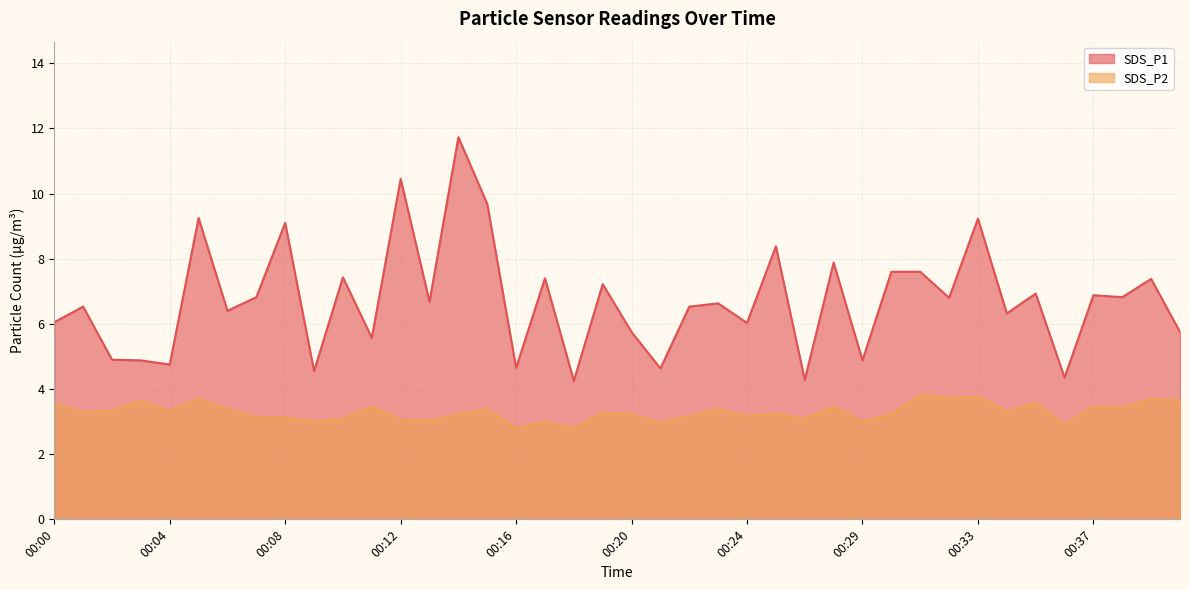

Reading left to right, list all the values displayed in this chart.

SDS_P1: 00:00=6.0	00:01=6.5	00:02=4.9	00:03=4.9	00:04=4.8	00:05=9.2	00:06=6.4	00:07=6.8	00:08=9.1	00:09=4.5	00:10=7.4	00:11=5.6	00:12=10.4	00:13=6.7	00:14=11.7	00:15=9.7	00:16=4.7	00:17=7.4	00:18=4.2	00:19=7.2	00:20=5.8	00:21=4.6	00:22=6.5	00:23=6.6	00:24=6.0	00:25=8.4	00:26=4.3	00:28=7.9	00:29=4.9	00:30=7.6	00:31=7.6	00:32=6.8	00:33=9.2	00:34=6.3	00:35=6.9	00:36=4.3	00:37=6.9	00:38=6.8	00:39=7.4	00:40=5.8
SDS_P2: 00:00=3.5	00:01=3.3	00:02=3.3	00:03=3.6	00:04=3.3	00:05=3.7	00:06=3.4	00:07=3.1	00:08=3.1	00:09=3.0	00:10=3.1	00:11=3.5	00:12=3.0	00:13=3.0	00:14=3.2	00:15=3.4	00:16=2.8	00:17=3.0	00:18=2.8	00:19=3.3	00:20=3.2	00:21=3.0	00:22=3.2	00:23=3.4	00:24=3.2	00:25=3.2	00:26=3.1	00:28=3.5	00:29=3.0	00:30=3.2	00:31=3.8	00:32=3.7	00:33=3.8	00:34=3.3	00:35=3.6	00:36=2.9	00:37=3.5	00:38=3.4	00:39=3.7	00:40=3.6